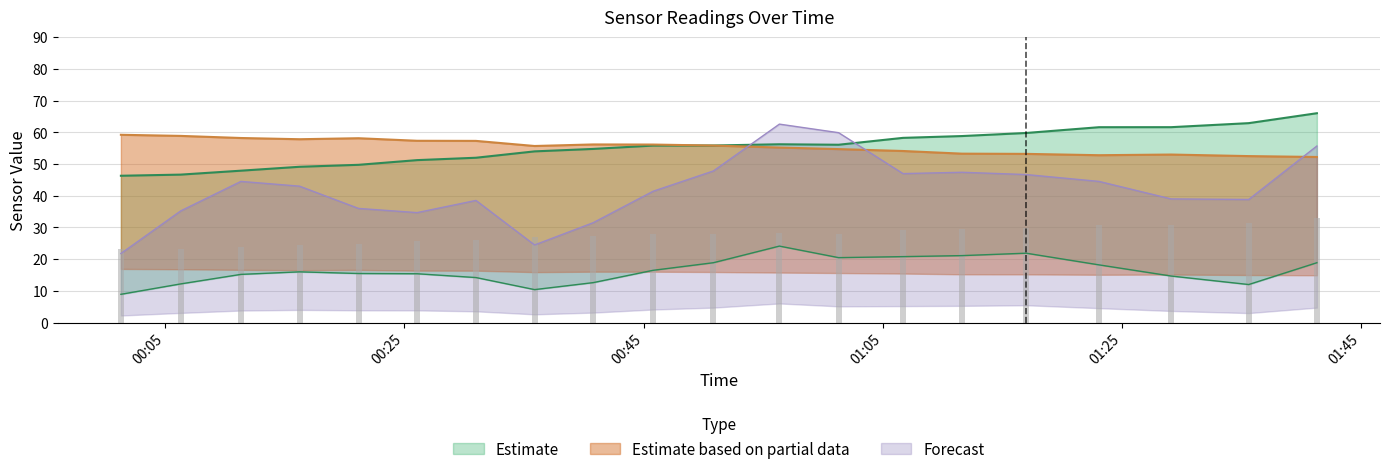

Reading left to right, what are all the values shown in this chart?

BME280_humidity: 46.3	46.7	47.9	49.1	49.8	51.2	52.0	54.0	54.8	55.8	55.8	56.2	56.1	58.2	58.8	59.8	61.6	61.6	62.9	66.0
BME280_temperature: 59.2	58.9	58.2	57.8	58.1	57.3	57.3	55.7	56.2	56.1	55.8	55.2	54.7	54.1	53.3	53.2	52.8	53.0	52.5	52.2
SDS_P1: 21.8	35.2	44.5	43.0	36.0	34.7	38.5	24.5	31.5	41.4	47.8	62.6	59.9	47.0	47.4	46.7	44.5	39.0	38.8	55.7
SDS_P2: 8.9	12.2	15.2	16.0	15.5	15.4	14.2	10.4	12.6	16.5	18.9	24.1	20.5	20.8	21.1	21.9	18.2	14.7	12.0	18.9